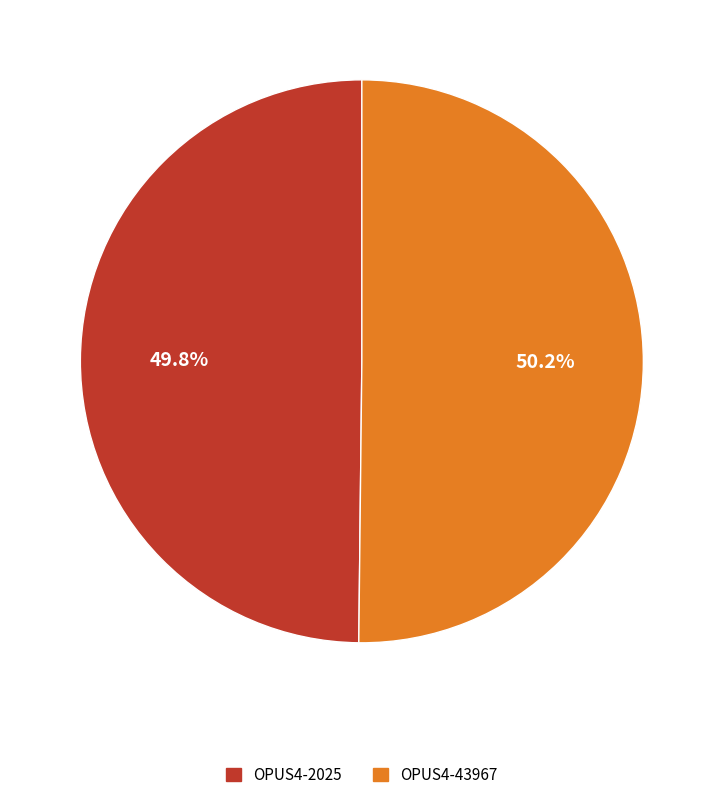

Does any single category account for the majority?

Yes